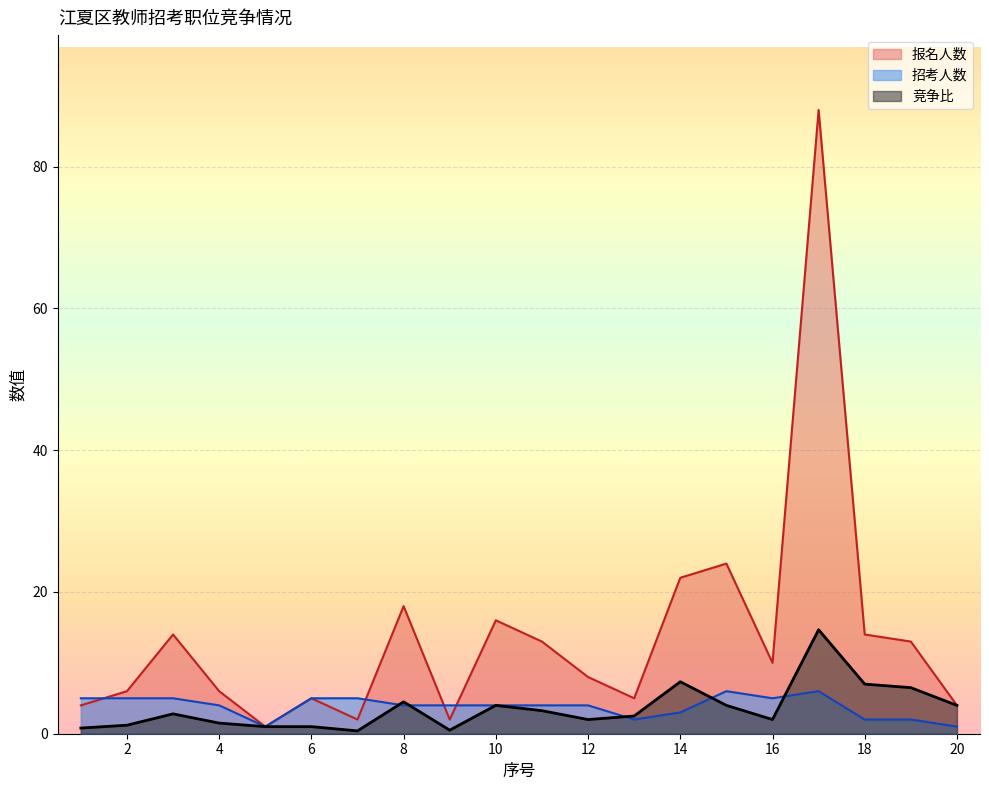

True or false: 报名人数 and 竞争比 intersect in this chart.

False